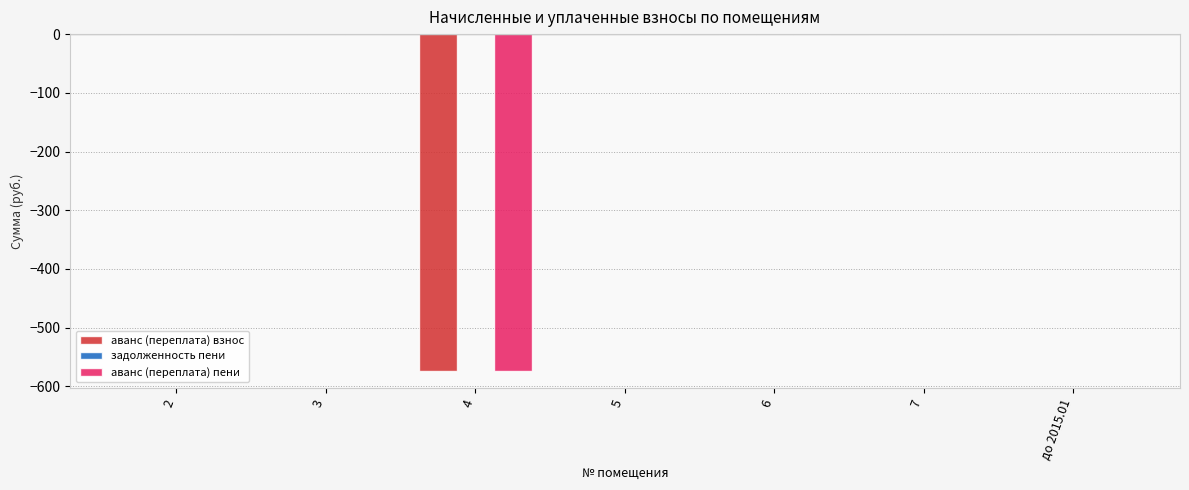

Are the bars horizontal?

No